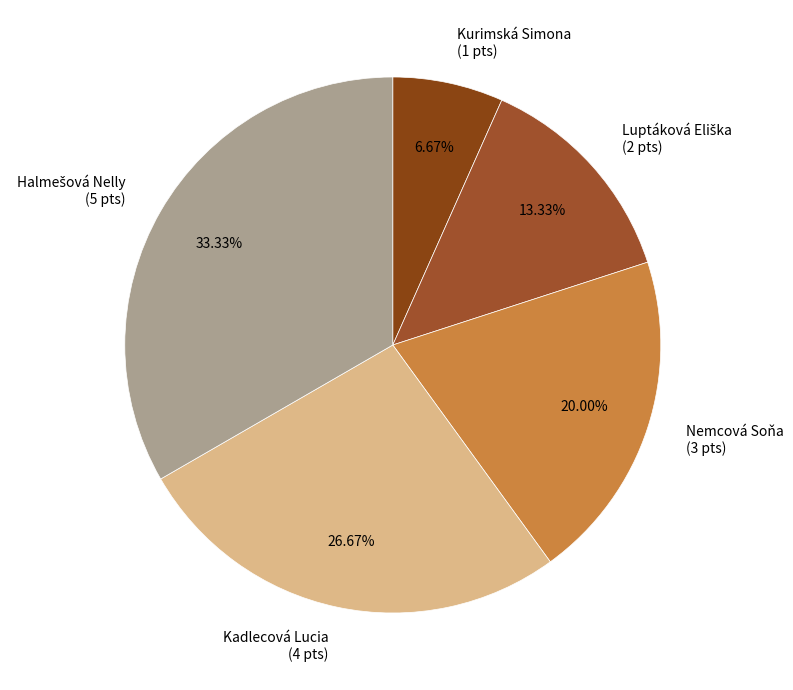

To the nearest percent, what is the difference between the Kadlecová Lucia and Nemcová Soňa slice percentages?

7%